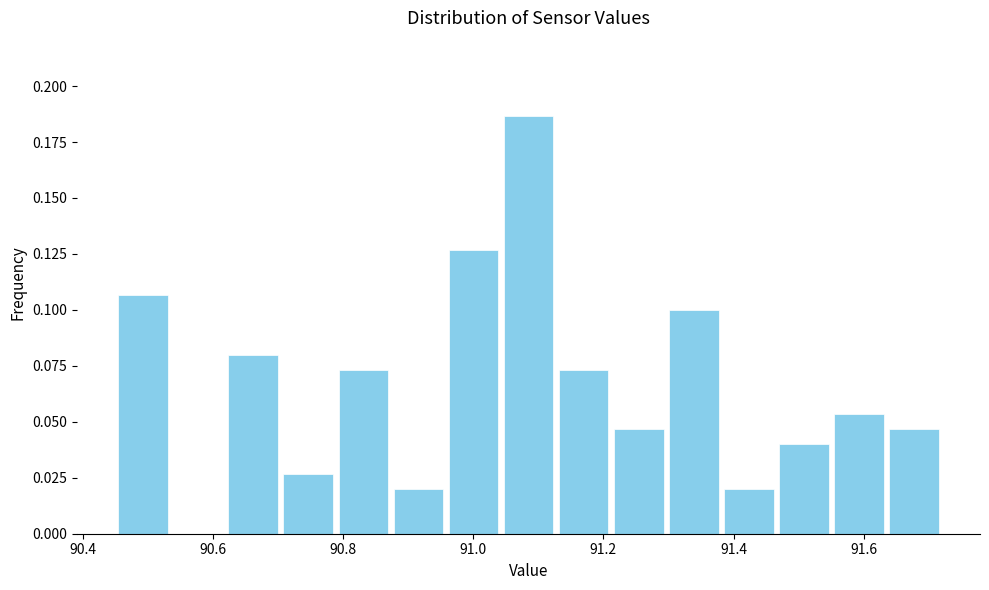

What is the height of the bar covering 91.46 to 91.56 on the x-axis? Neither the bar edges nor the heights are printed on the chart, so give them approximately, as read against the axes.

0.040